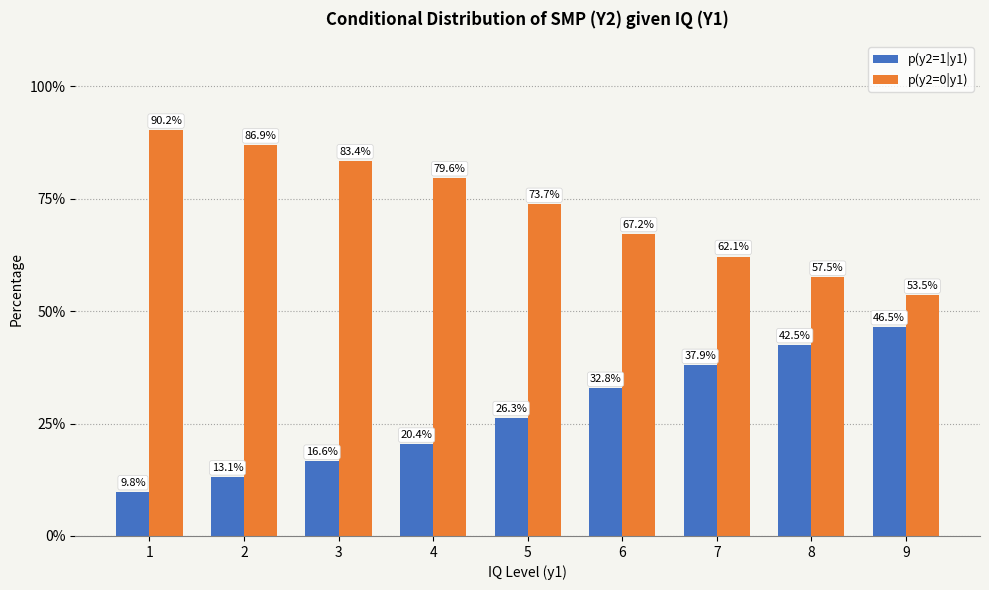

List the series in order of their overall mean, highest first.

p(y2=0|y1), p(y2=1|y1)